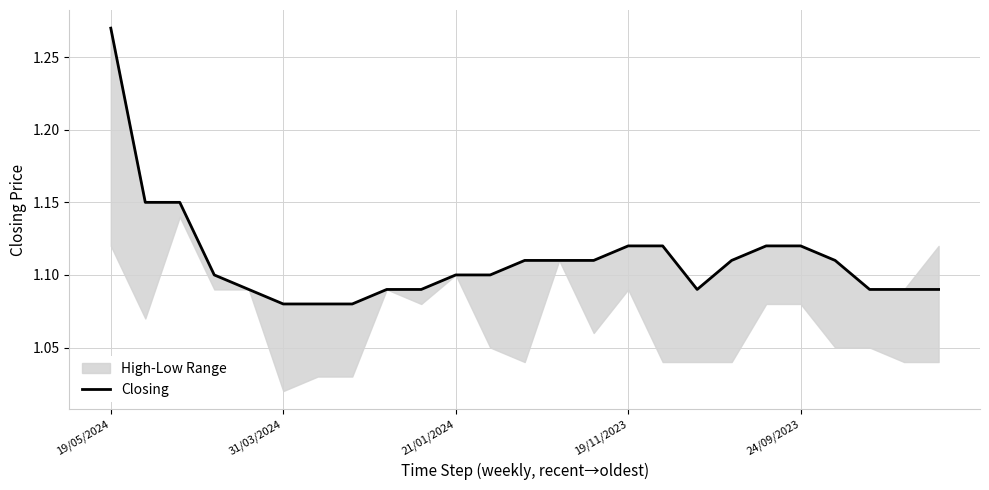

How many points are lower than both their immediate neighbors (excluding endpoints)?

1